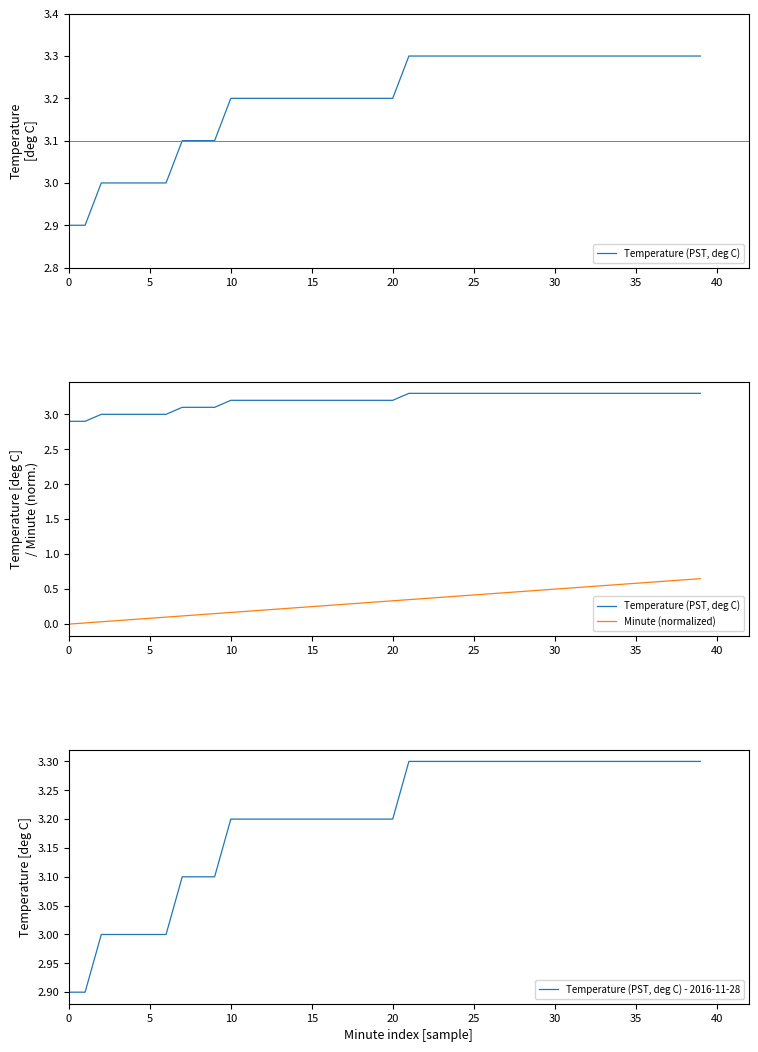

What is the lowest value of the Temperature (PST, deg C) - 2016-11-28 series?

2.9